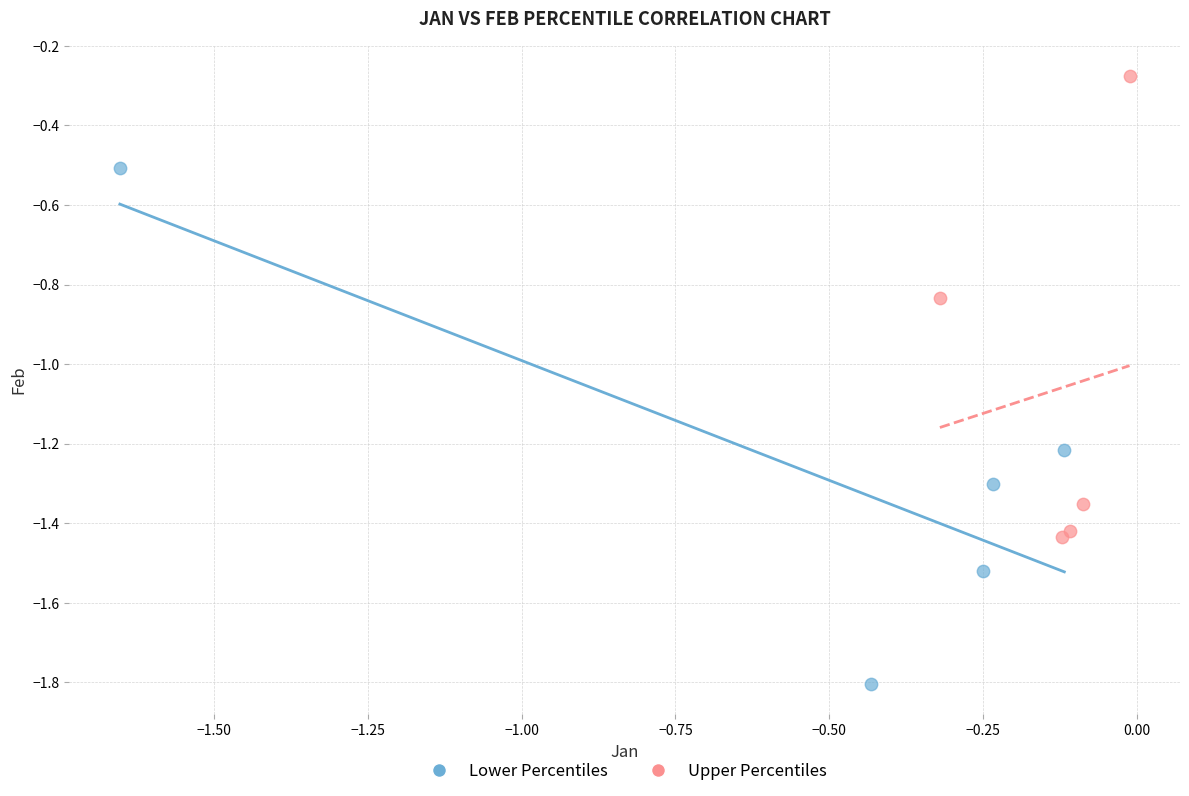

Which series contains the highest Y value?

Upper Percentiles